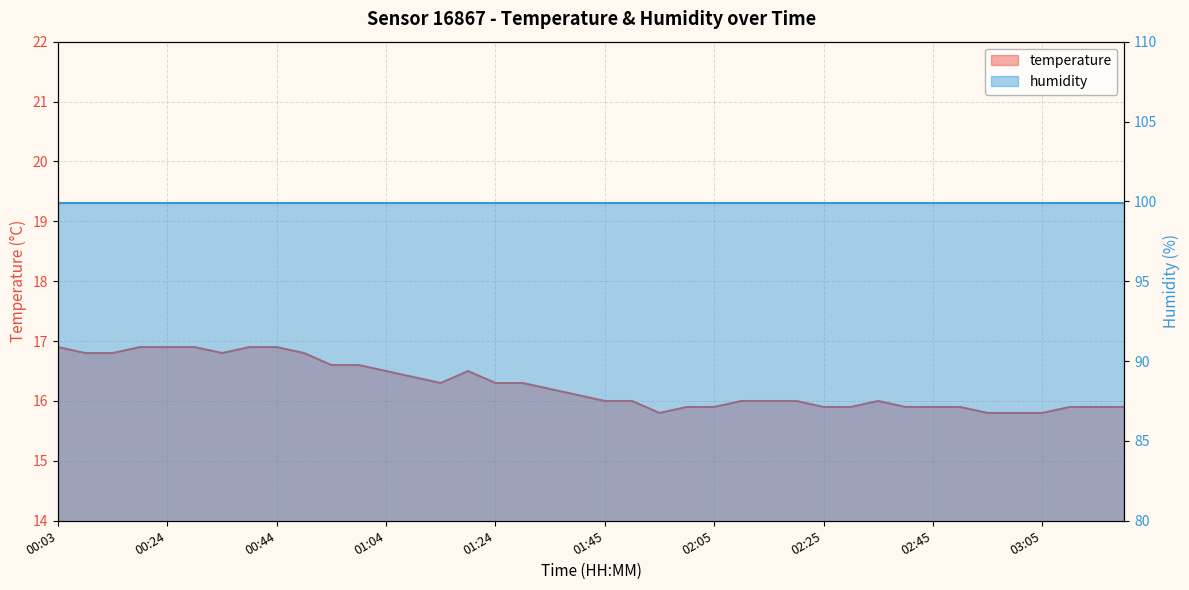

What is the maximum value shown in the chart?

16.9